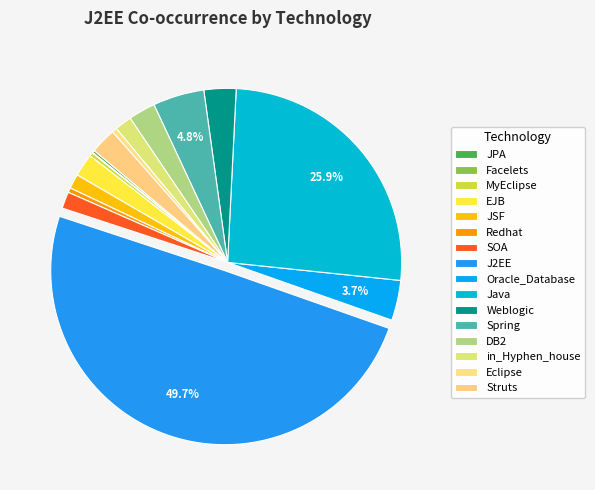

Which category has the smallest portion of the pie?

Facelets